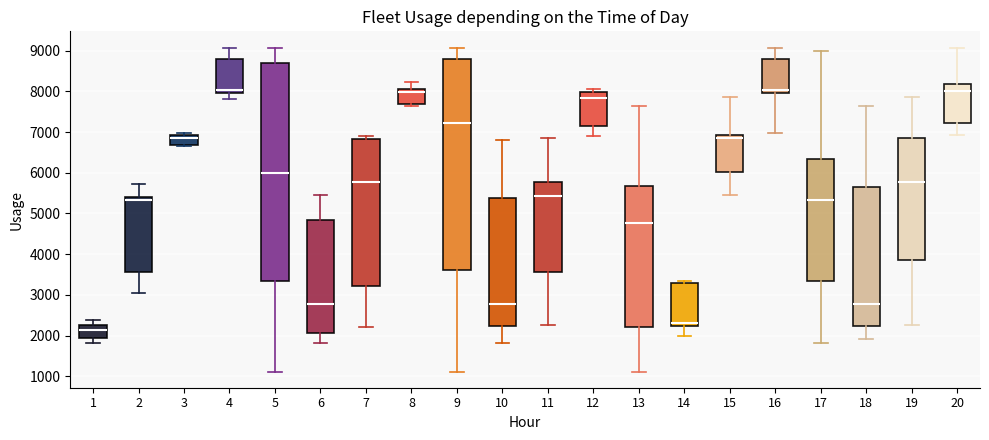

Reading left to right, transcribe this box plot: for each box, give where its median line is, the range the box spans, and where its two whiskers end, as read against the y-axis. The values are not printed on the chart, so give them approximately, as read against the axis.

1: median 2100, box 1900 to 2300, whiskers 1800 to 2400
2: median 5300, box 3600 to 5400, whiskers 3100 to 5700
3: median 6900 (just below the box's upper edge), box 6700 to 6900, whiskers 6700 (just below the box's lower edge) to 7000
4: median 8000 (just above the box's lower edge), box 8000 to 8800, whiskers 7800 to 9100
5: median 6000, box 3300 to 8700, whiskers 1100 to 9100
6: median 2800, box 2100 to 4900, whiskers 1800 to 5400
7: median 5800, box 3200 to 6800, whiskers 2200 to 6900
8: median 8000, box 7700 to 8100, whiskers 7600 to 8200
9: median 7200, box 3600 to 8800, whiskers 1100 to 9100
10: median 2800, box 2200 to 5400, whiskers 1800 to 6800
11: median 5400, box 3600 to 5800, whiskers 2200 to 6900
12: median 7800, box 7100 to 8000, whiskers 6900 to 8100
13: median 4800, box 2200 to 5700, whiskers 1100 to 7600
14: median 2300, box 2200 to 3300, whiskers 2000 to 3300 (just above the box's upper edge)
15: median 6900 (just below the box's upper edge), box 6000 to 6900, whiskers 5400 to 7900
16: median 8000 (just above the box's lower edge), box 8000 to 8800, whiskers 7000 to 9100
17: median 5300, box 3300 to 6300, whiskers 1800 to 9000
18: median 2800, box 2200 to 5700, whiskers 1900 to 7600
19: median 5800, box 3900 to 6900, whiskers 2200 to 7900
20: median 8000, box 7200 to 8200, whiskers 6900 to 9100